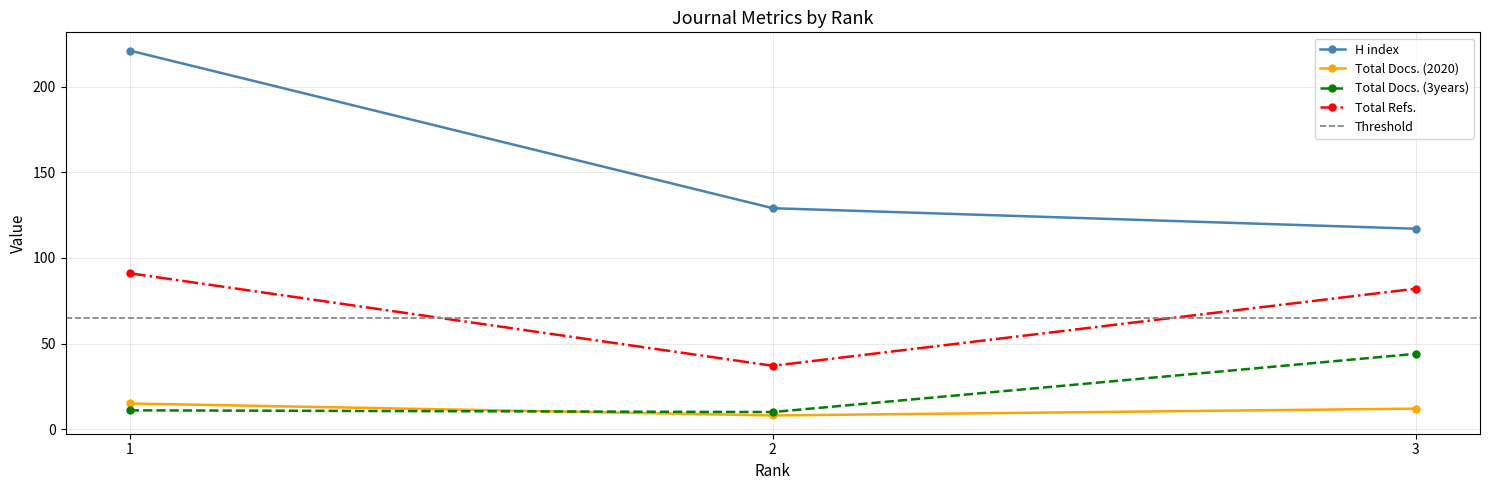

Does the chart display data point markers on the line(s)?

Yes